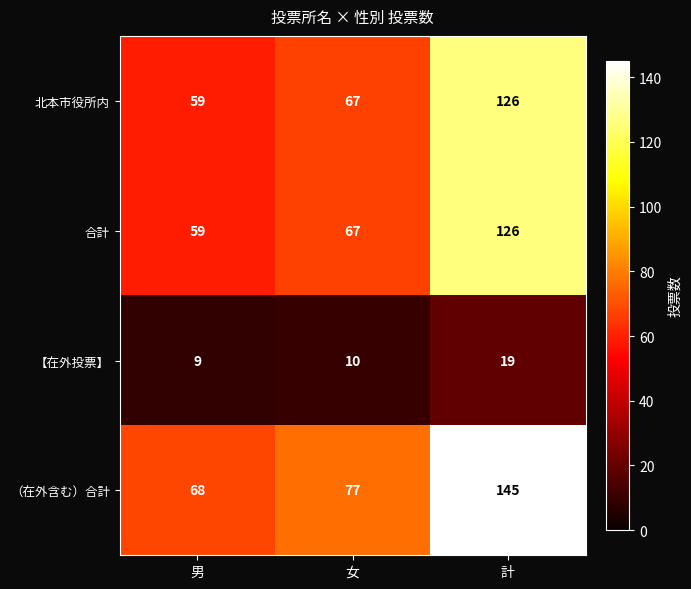

Reading right to left, what are all the values shown in this chart?

北本市役所内: 計=126	女=67	男=59
合計: 計=126	女=67	男=59
【在外投票】: 計=19	女=10	男=9
（在外含む）合計: 計=145	女=77	男=68